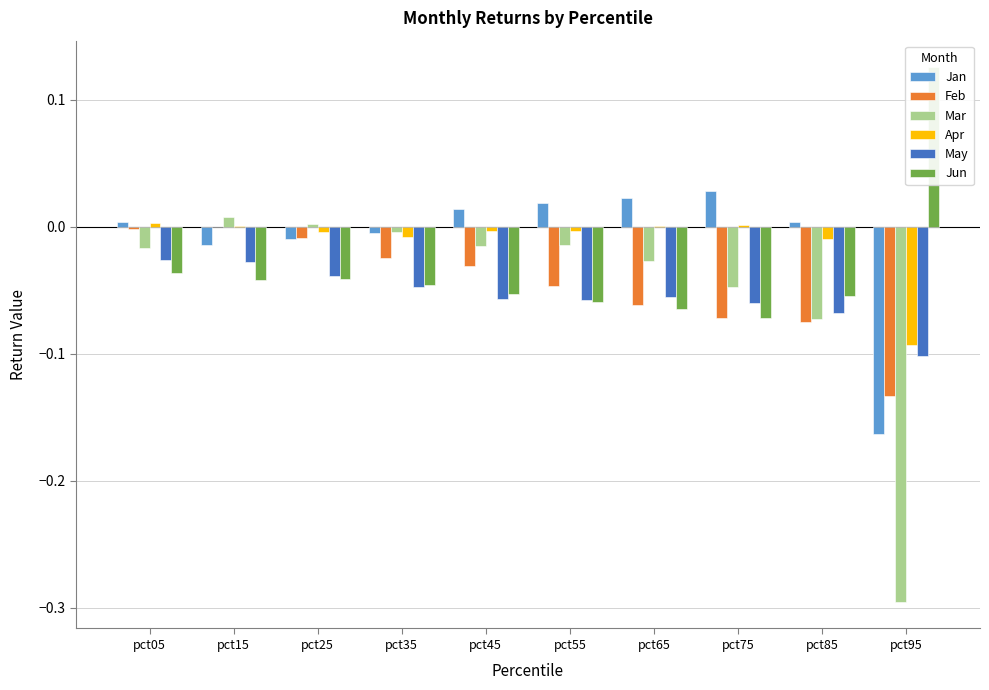

What is the lowest value of the May series?

-0.1